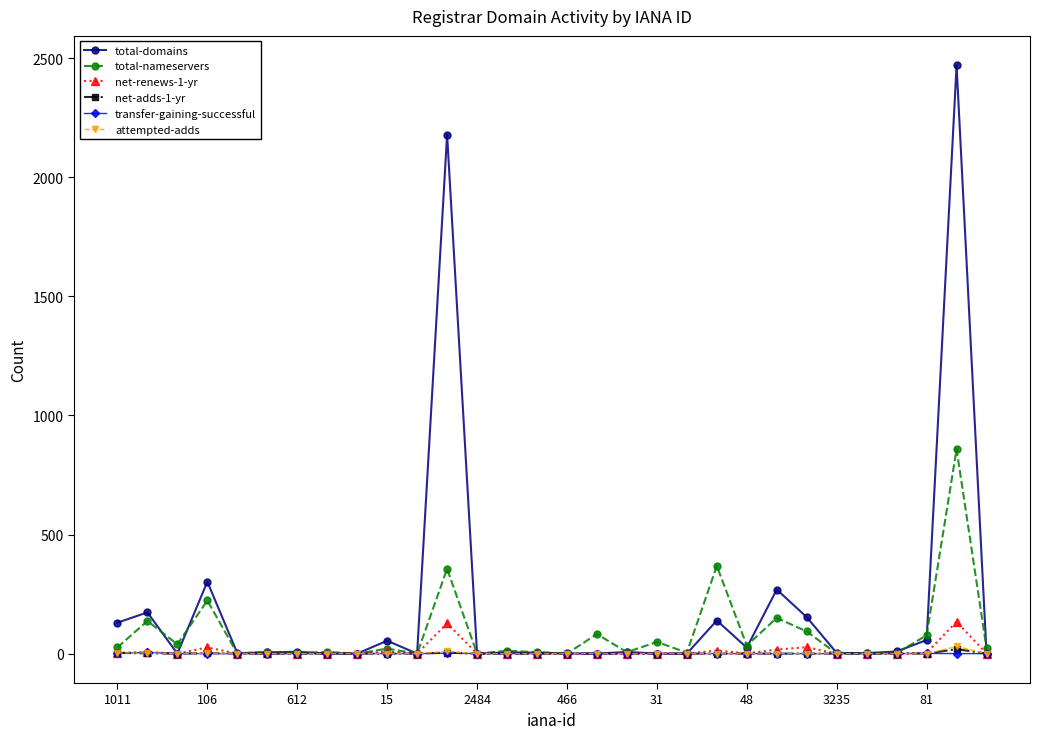

True or false: net-renews-1-yr has more than 1 points higher than both neighbors.

True